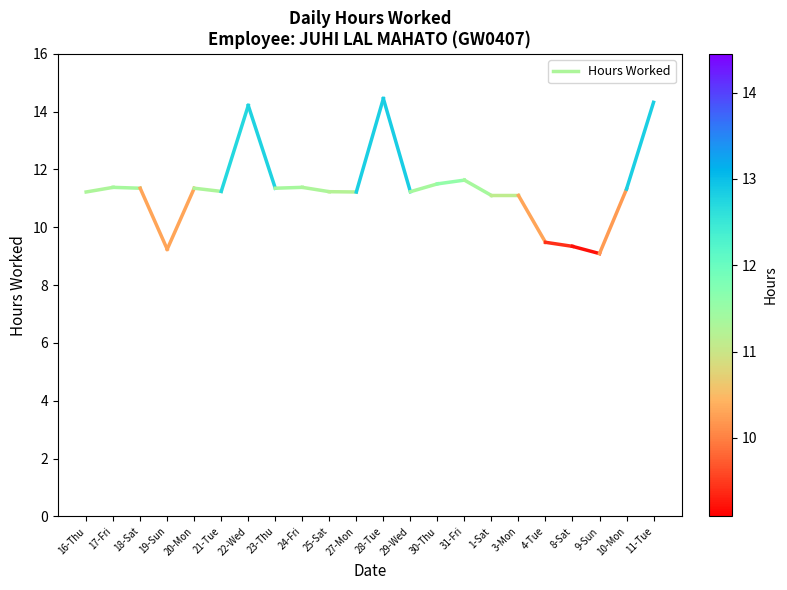

What is the greatest value displayed?

11.4